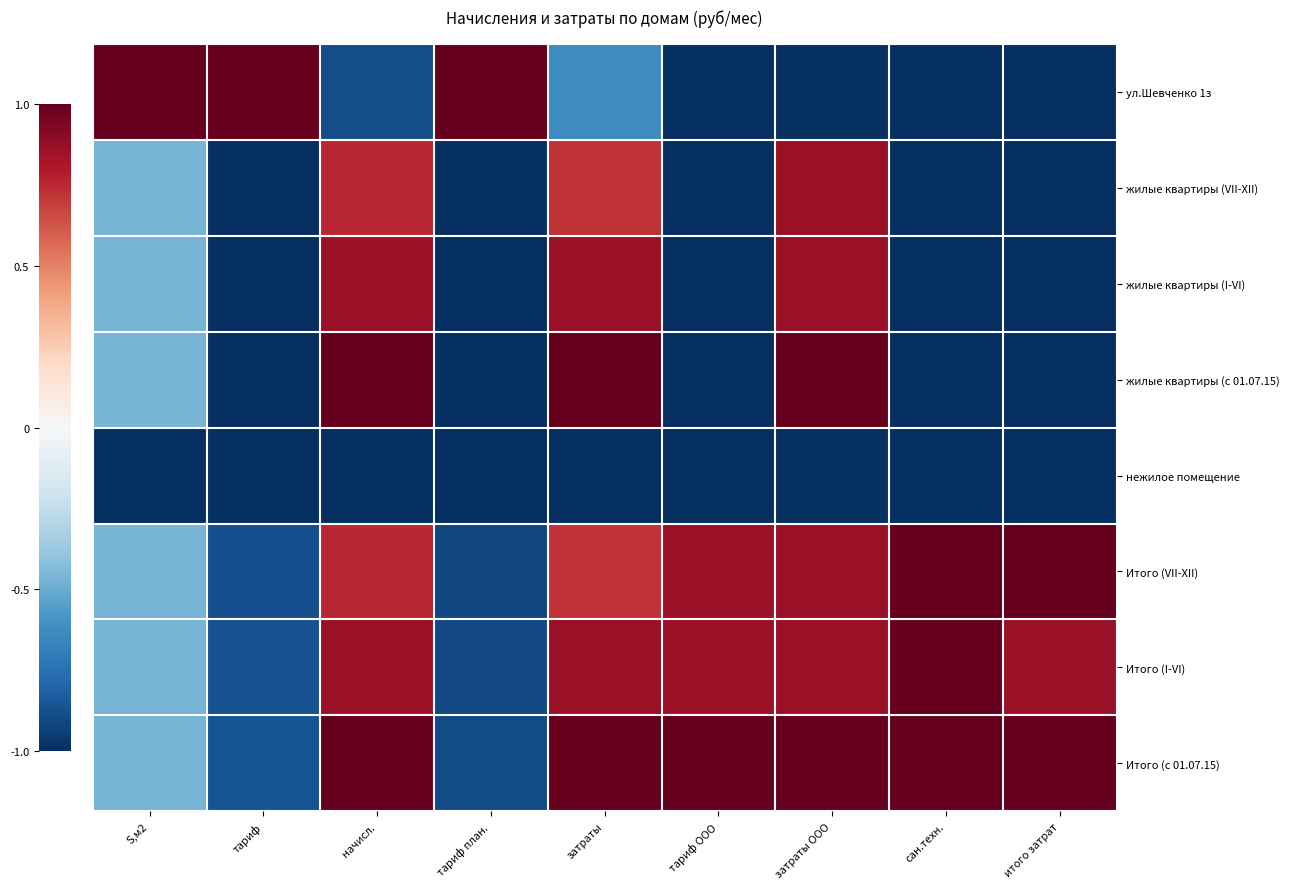

Reading left to right, list all the values displayed in this chart.

ул.Шевченко 1з: S,м2=1.0	тариф=1.0	начисл.=-0.9	тариф план.=1.0	затраты=-0.6	тариф ООО=-1.0	затраты ООО=-1.0	сан.техн.=-1.0	итого затрат=-1.0
жилые квартиры (VII-XII): S,м2=-0.5	тариф=-1.0	начисл.=0.8	тариф план.=-1.0	затраты=0.7	тариф ООО=-1.0	затраты ООО=0.9	сан.техн.=-1.0	итого затрат=-1.0
жилые квартиры (I-VI): S,м2=-0.5	тариф=-1.0	начисл.=0.9	тариф план.=-1.0	затраты=0.9	тариф ООО=-1.0	затраты ООО=0.9	сан.техн.=-1.0	итого затрат=-1.0
жилые квартиры (с 01.07.15): S,м2=-0.5	тариф=-1.0	начисл.=1.0	тариф план.=-1.0	затраты=1.0	тариф ООО=-1.0	затраты ООО=1.0	сан.техн.=-1.0	итого затрат=-1.0
нежилое помещение: S,м2=-1.0	тариф=-1.0	начисл.=-1.0	тариф план.=-1.0	затраты=-1.0	тариф ООО=-1.0	затраты ООО=-1.0	сан.техн.=-1.0	итого затрат=-1.0
Итого (VII-XII): S,м2=-0.5	тариф=-0.9	начисл.=0.8	тариф план.=-0.9	затраты=0.7	тариф ООО=0.9	затраты ООО=0.9	сан.техн.=1.0	итого затрат=1.0
Итого (I-VI): S,м2=-0.5	тариф=-0.9	начисл.=0.9	тариф план.=-0.9	затраты=0.9	тариф ООО=0.9	затраты ООО=0.9	сан.техн.=1.0	итого затрат=0.9
Итого (с 01.07.15): S,м2=-0.5	тариф=-0.9	начисл.=1.0	тариф план.=-0.9	затраты=1.0	тариф ООО=1.0	затраты ООО=1.0	сан.техн.=1.0	итого затрат=1.0